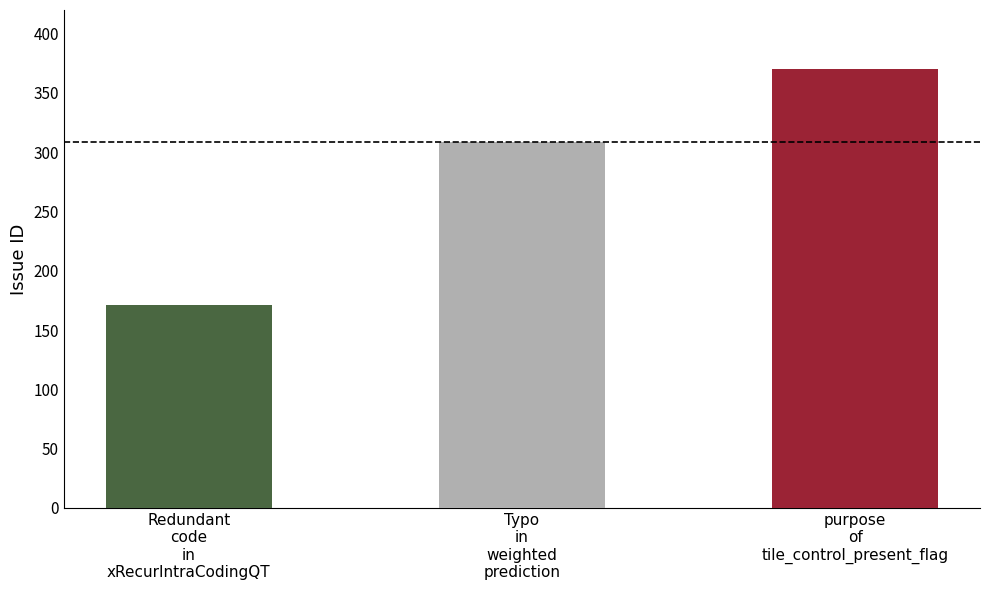

Reading right to left, extract all data points from this chart.

370	309	171